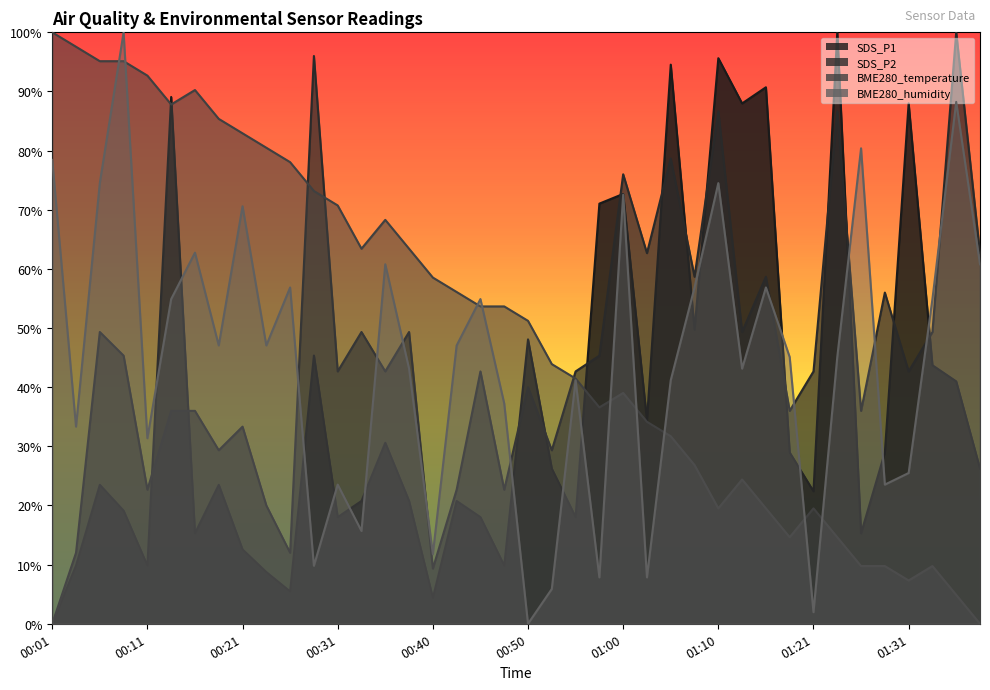

What is the label of the 4th point from the right?

01:31